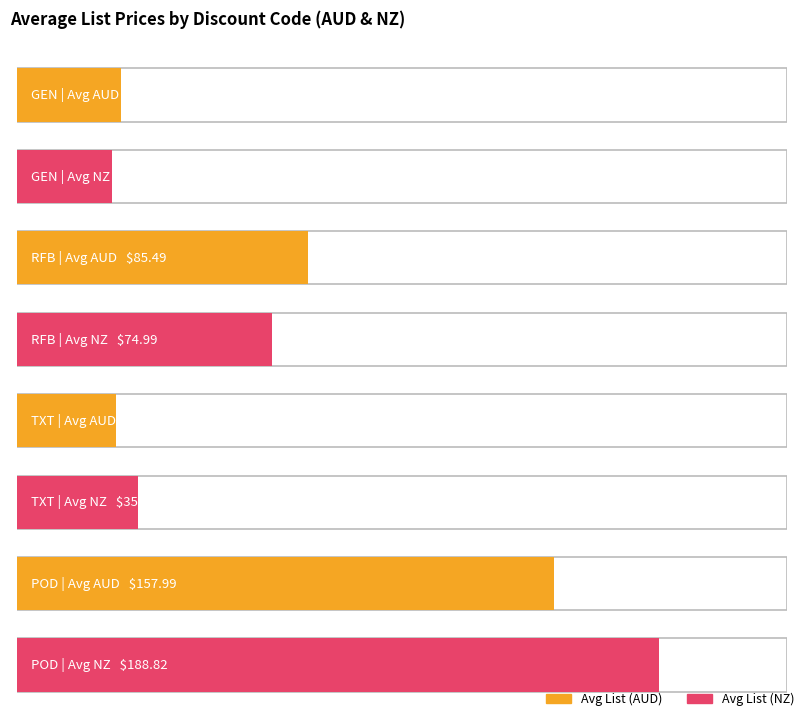

Is it true that Average List (AUD) equals 32.8 at RFB?

False